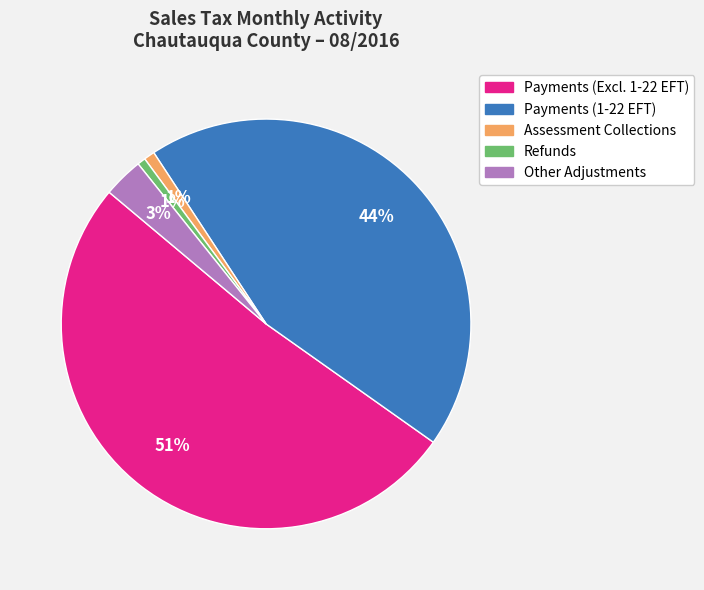

Is there any slice that represents more than half of the pie?

Yes